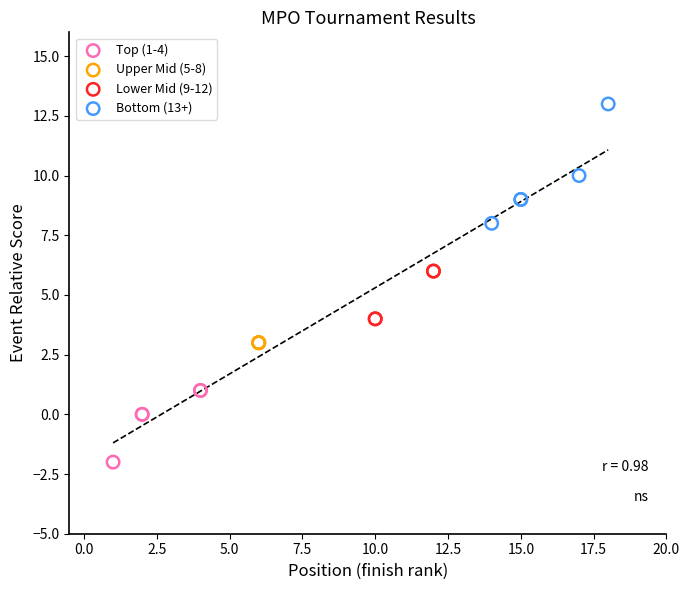

Which series contains the lowest Y value?

Top (1-4)